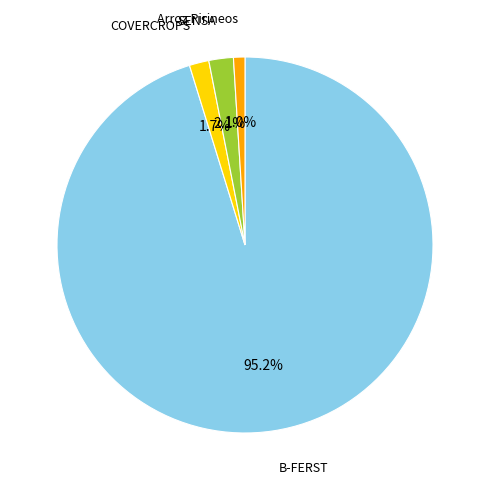

Does Arroz Pirineos represent more than half of the total?

No